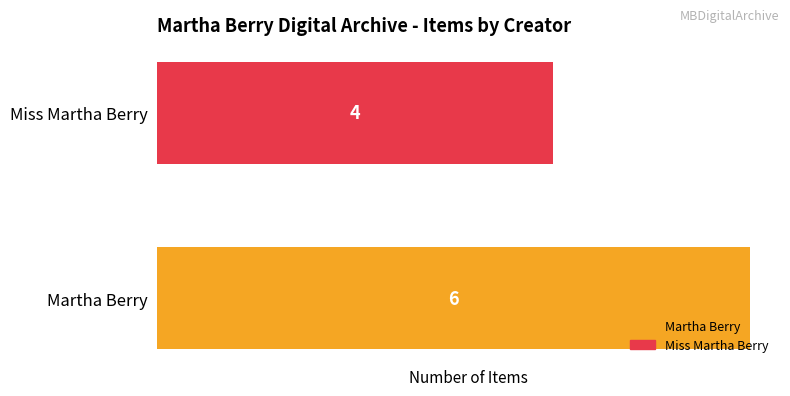

True or false: the data shows 10 at Martha Berry.

False